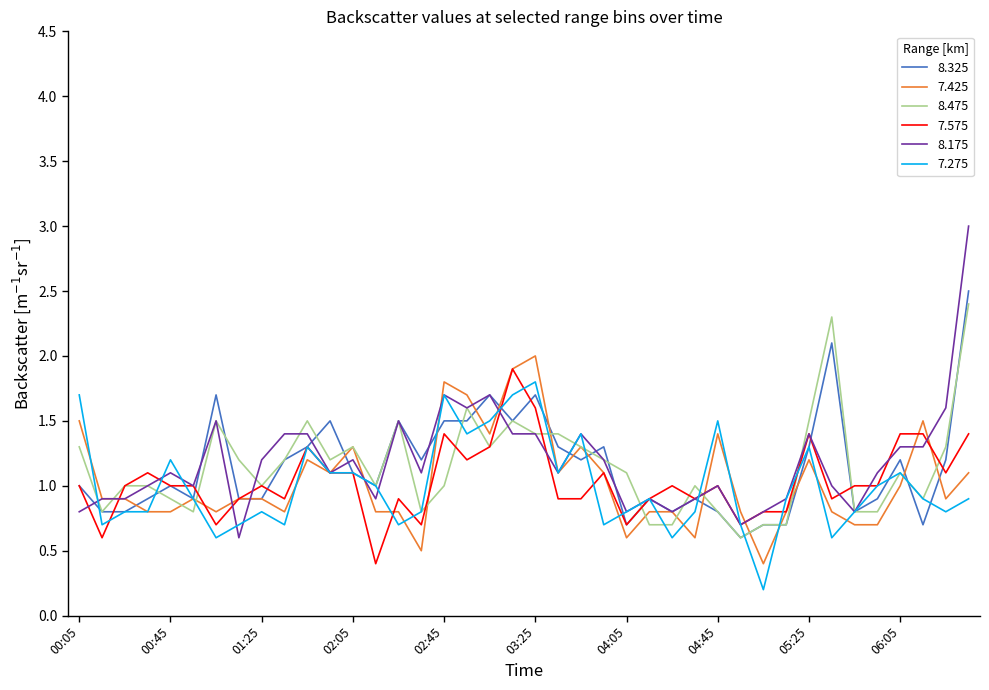

How many lines are shown in the chart?

6